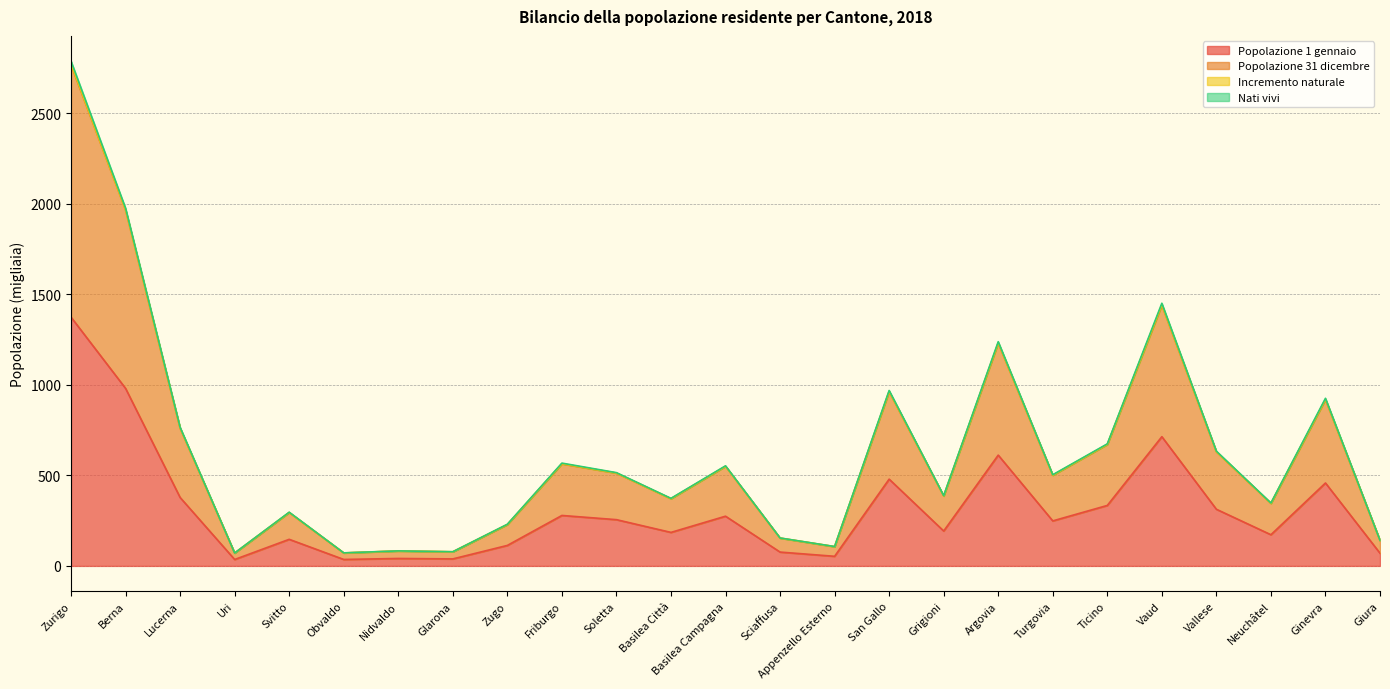

Between Friburgo and Soletta, which is larger?

Friburgo